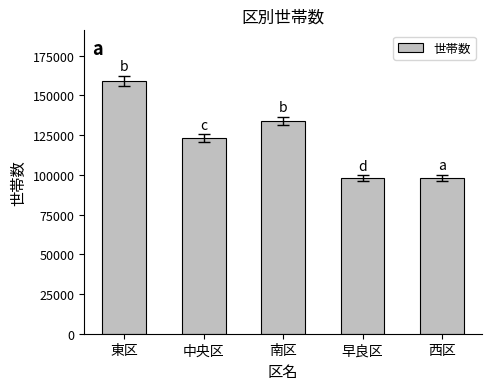

Which has a higher value, 中央区 or 南区?

南区